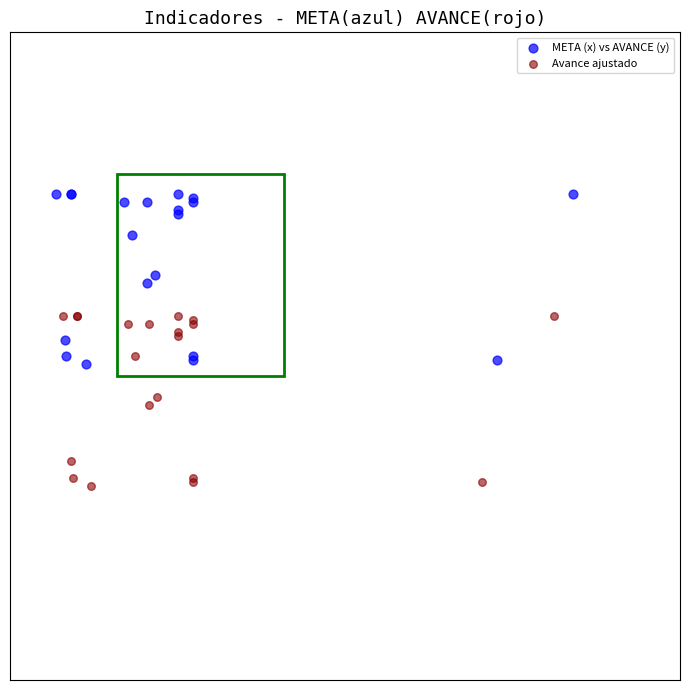

What are all the series names shown in the legend?

META (x) vs AVANCE (y), Avance ajustado